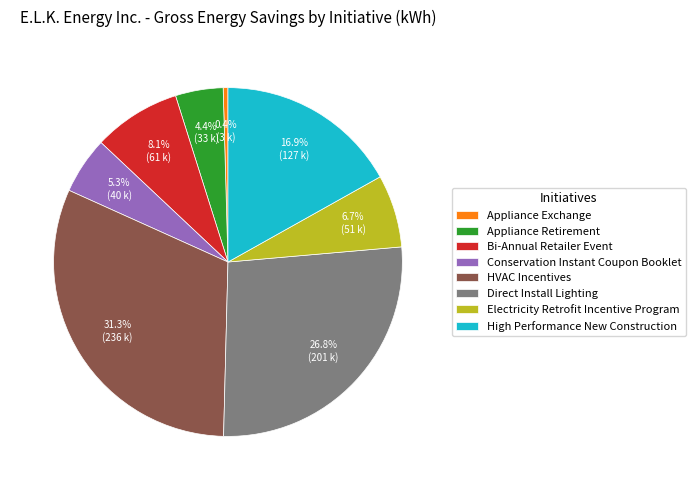

To the nearest percent, what is the difference between the largest and smallest slice percentages?

31%